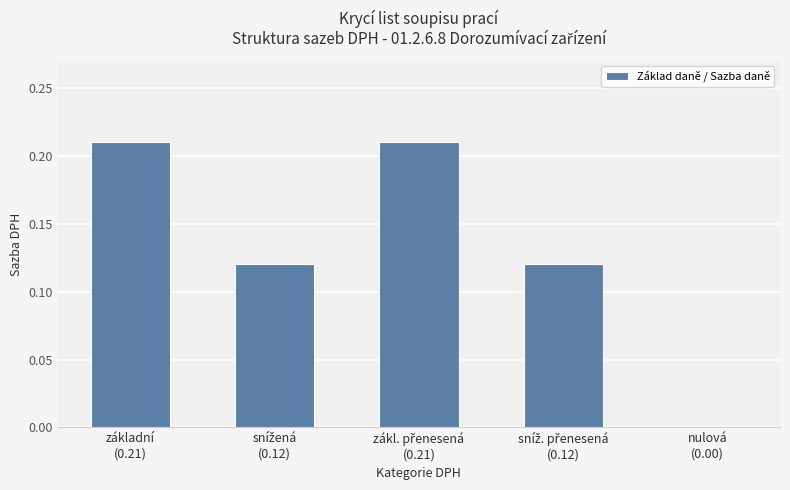

Are the bars horizontal?

No